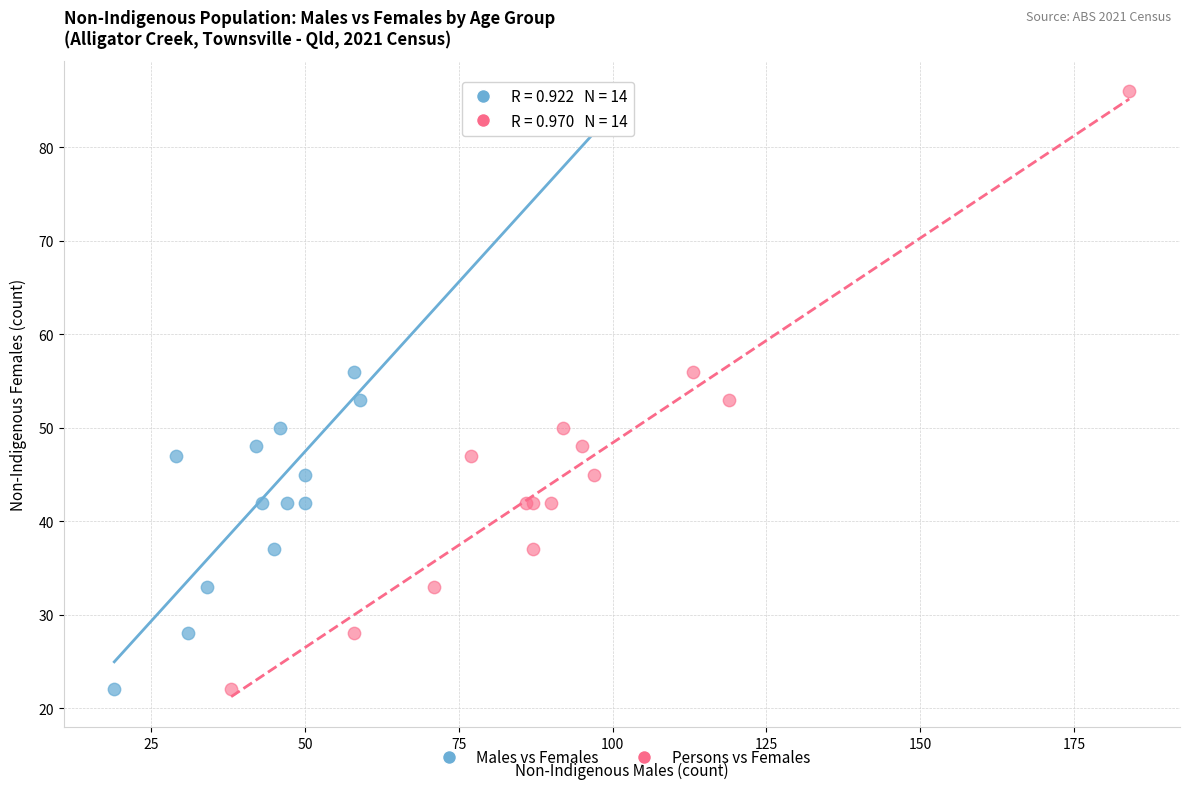

What are all the series names shown in the legend?

Males vs Females, Persons vs Females